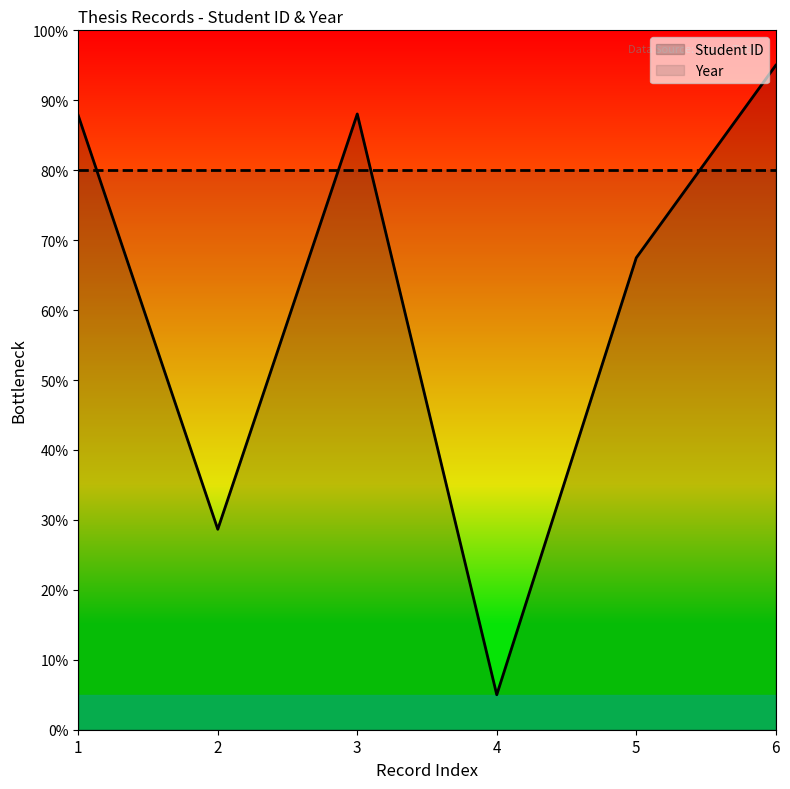

List the labels in order of value, largest first.

6, 3, 1, 5, 2, 4